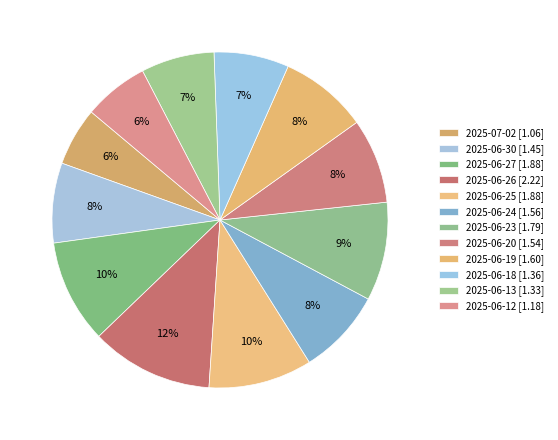

Count the number of slices in the pie.

12